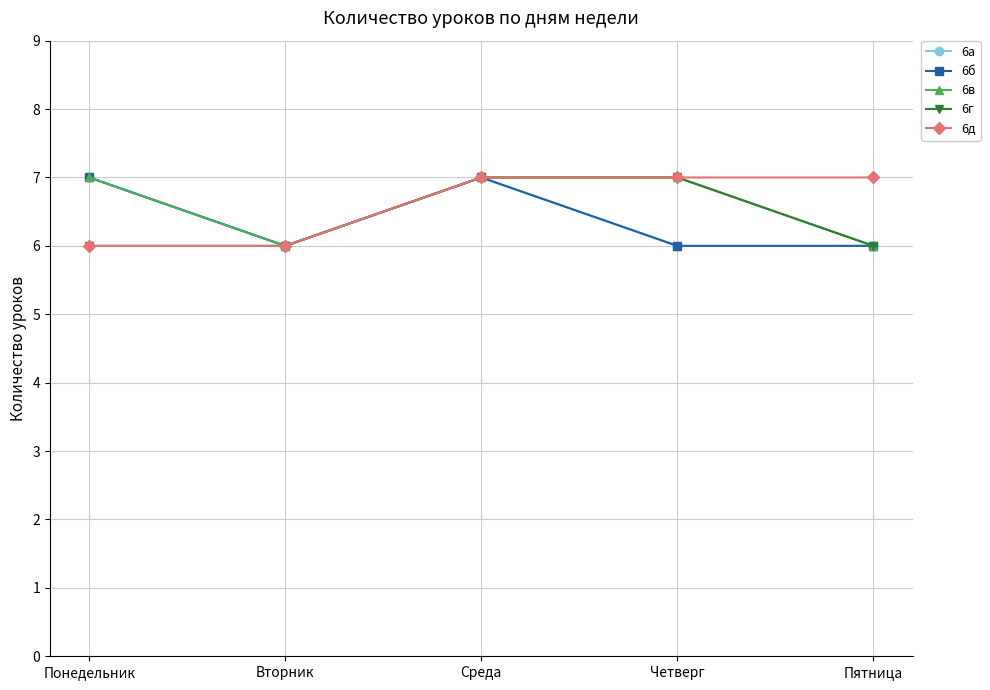

What is the difference between the 6г values at Среда and Пятница?

1